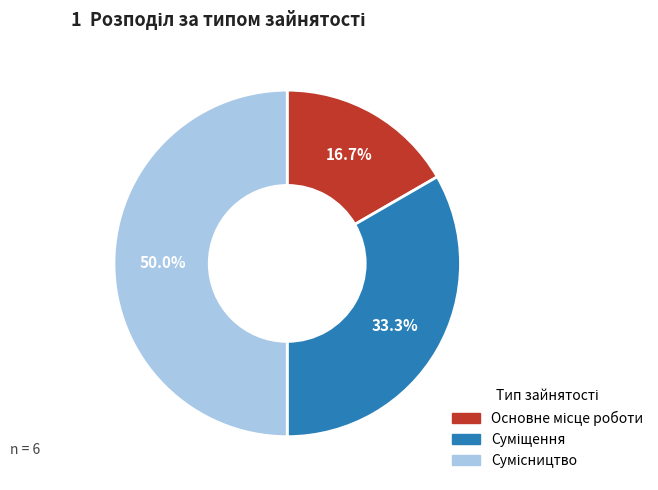

What is the ratio of the value at Основне місце роботи to the value at Сумісництво?

0.3